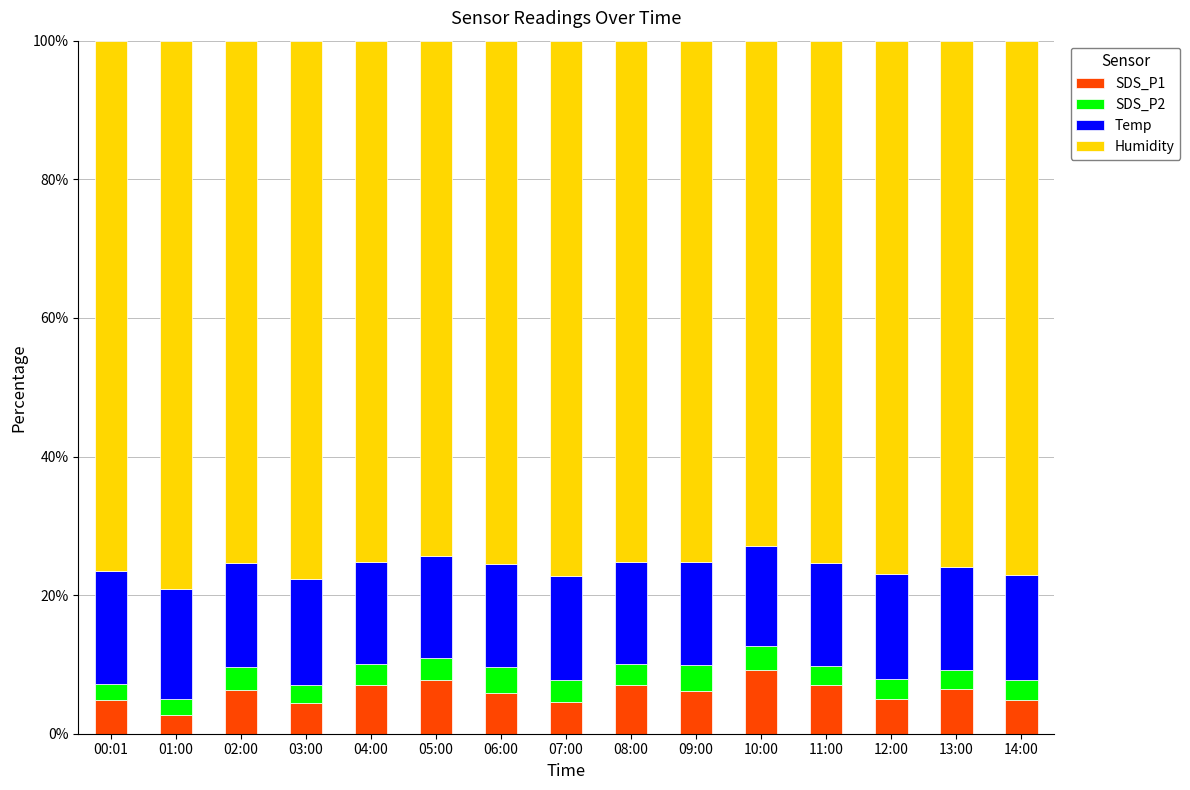

What is the total value across all series at 06:00?

100.0